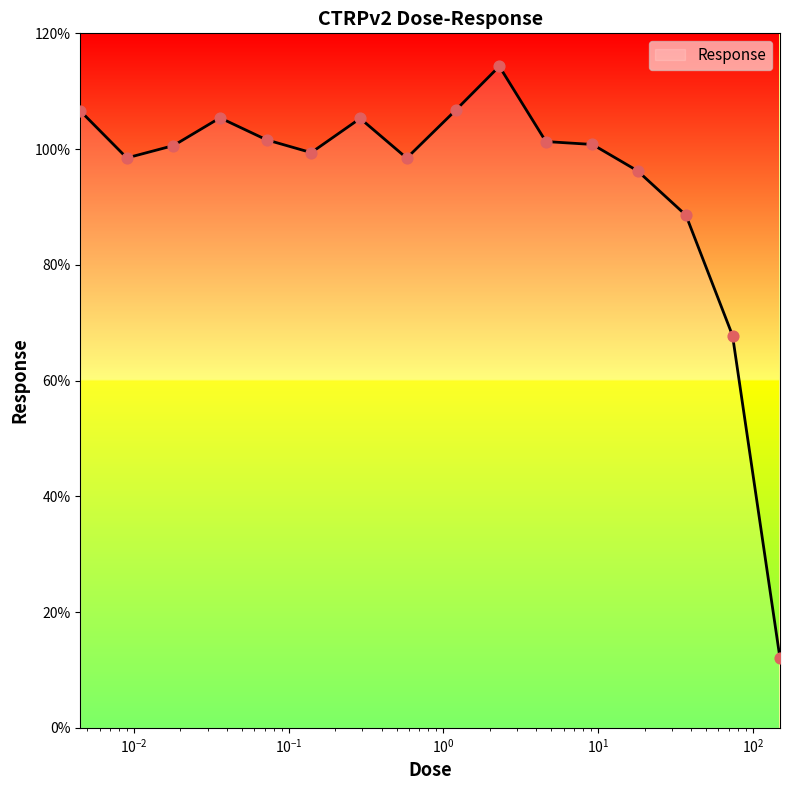

What is the greatest value displayed?

114.3